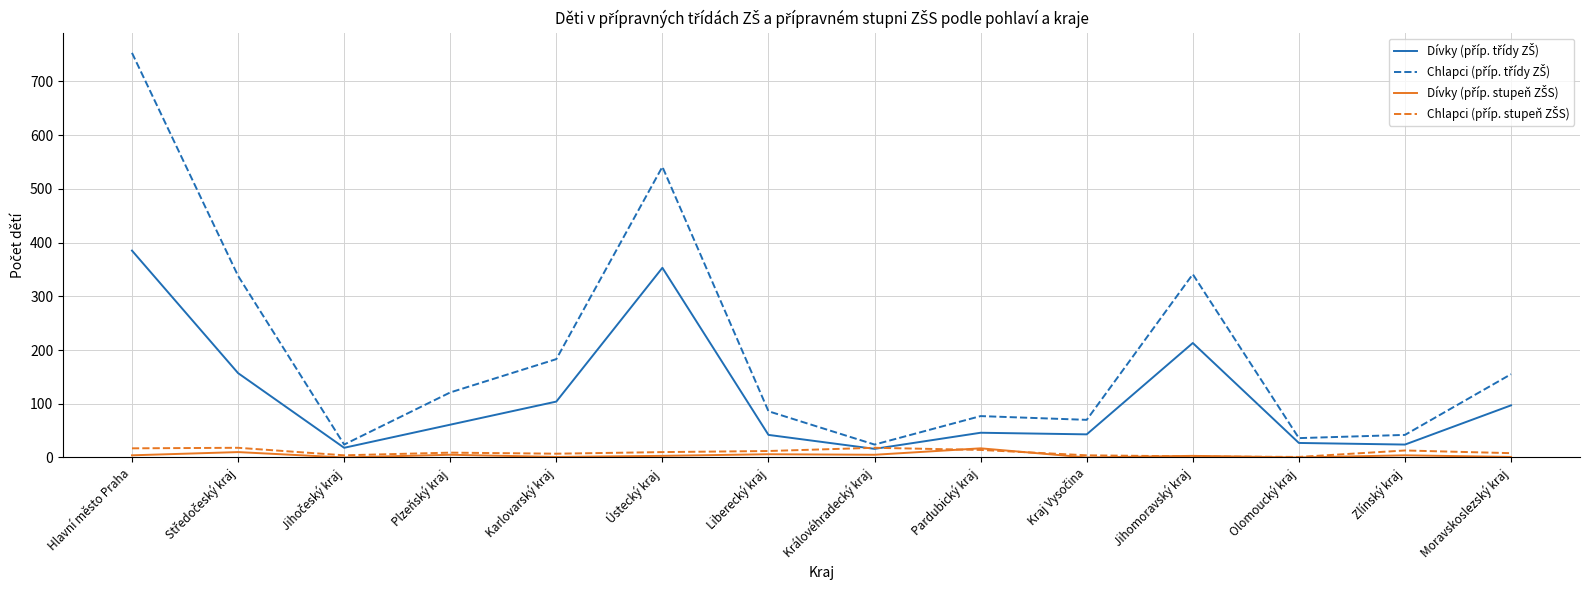

How many distinct data groups are displayed?

4